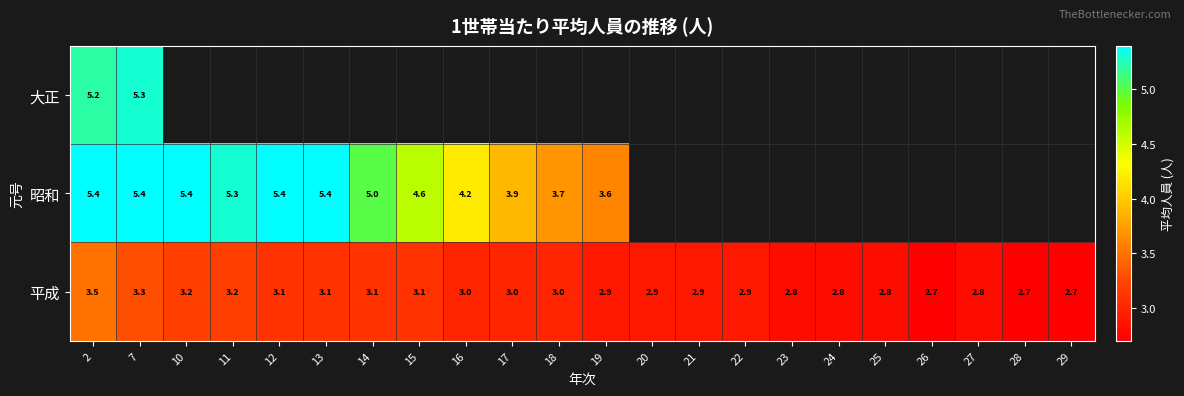

Between 2 and 25, which is larger?

25